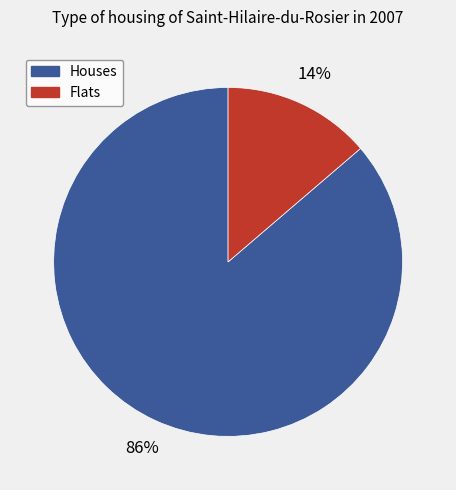

Does any single category account for the majority?

Yes